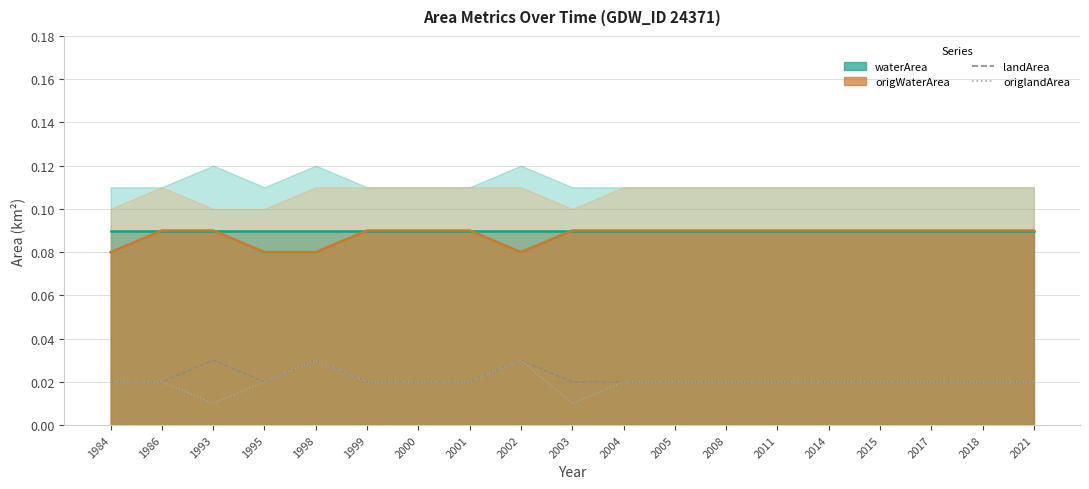

Does the chart have visible grid lines?

Yes